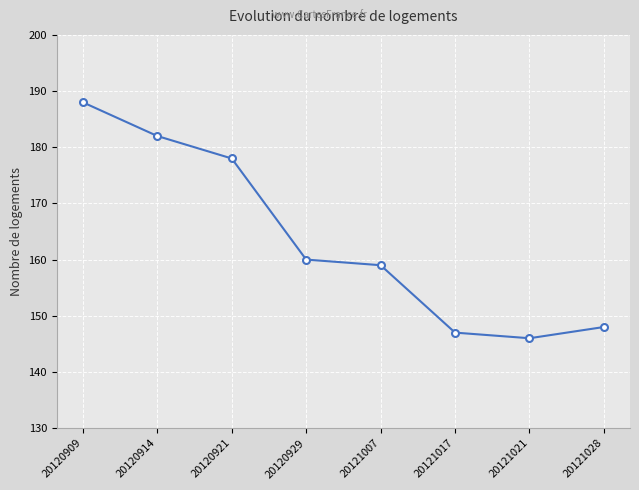

Read the value at 20120909, to the nearest 5.

190